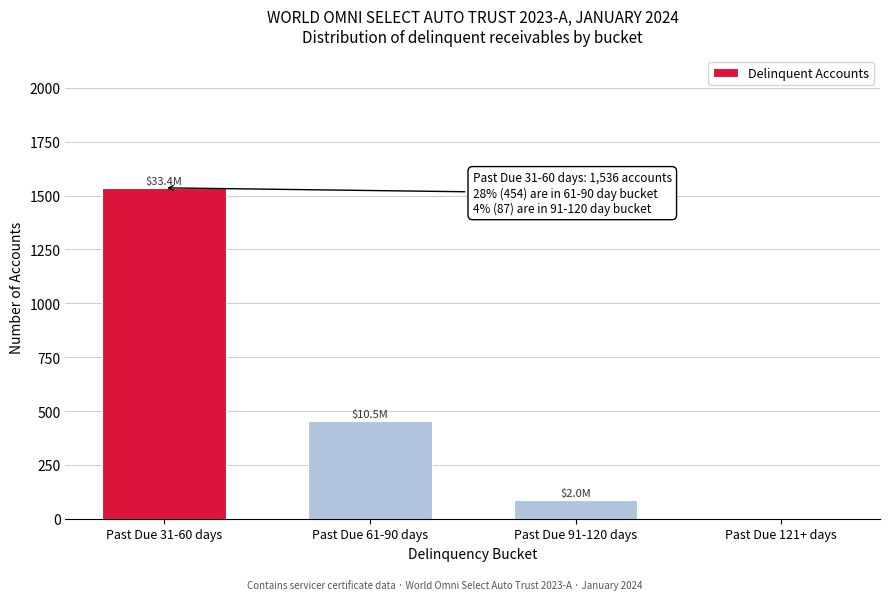

Reading right to left, what are all the values shown in this chart?

Past Due 121+ days=0	Past Due 91-120 days=87	Past Due 61-90 days=454	Past Due 31-60 days=1536